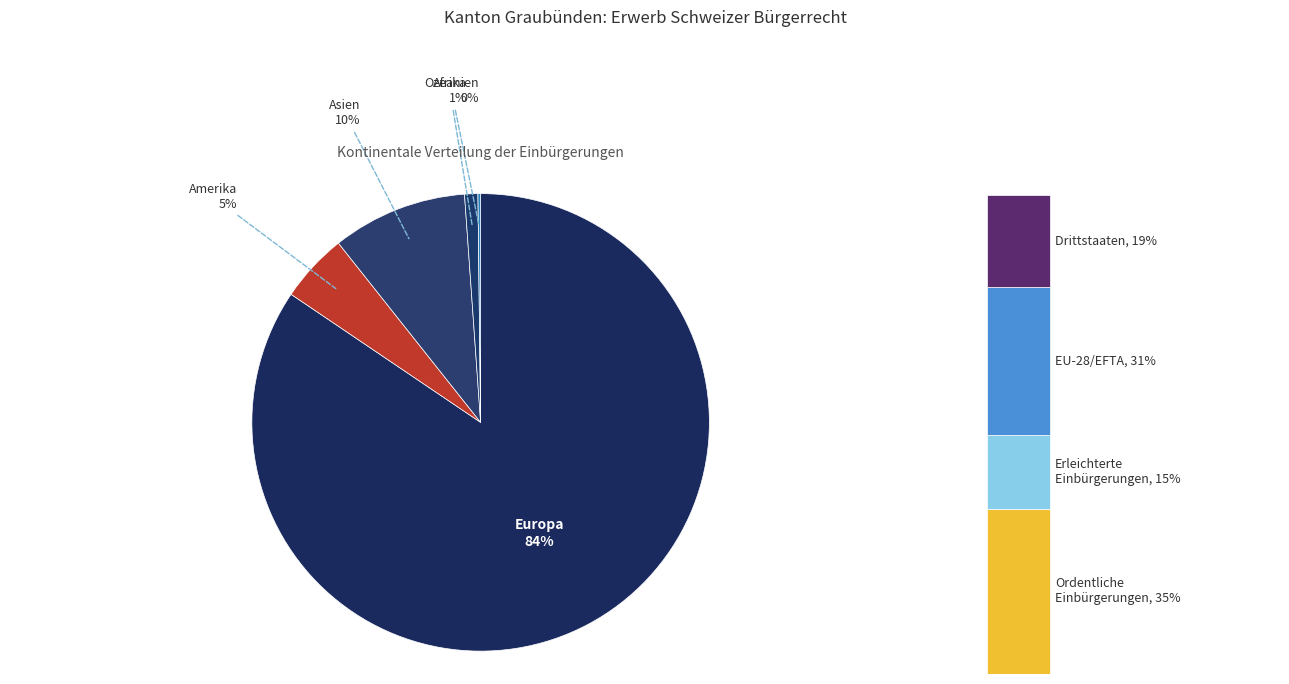

What percentage do Asien and Afrika together represent?

10.5%